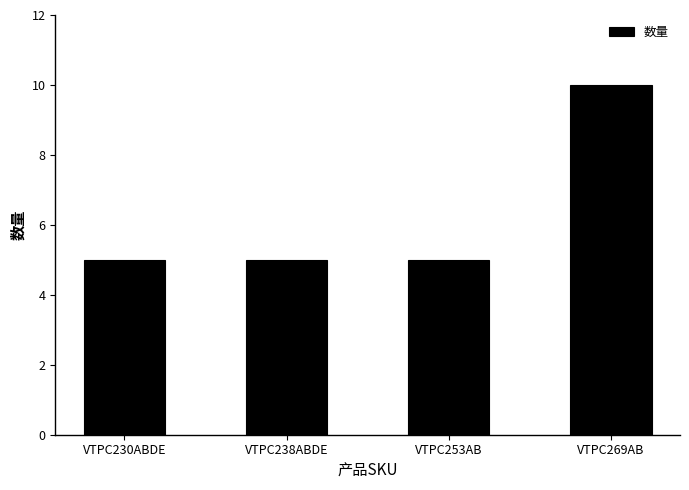

What is the value of the 2nd bar from the left?

5